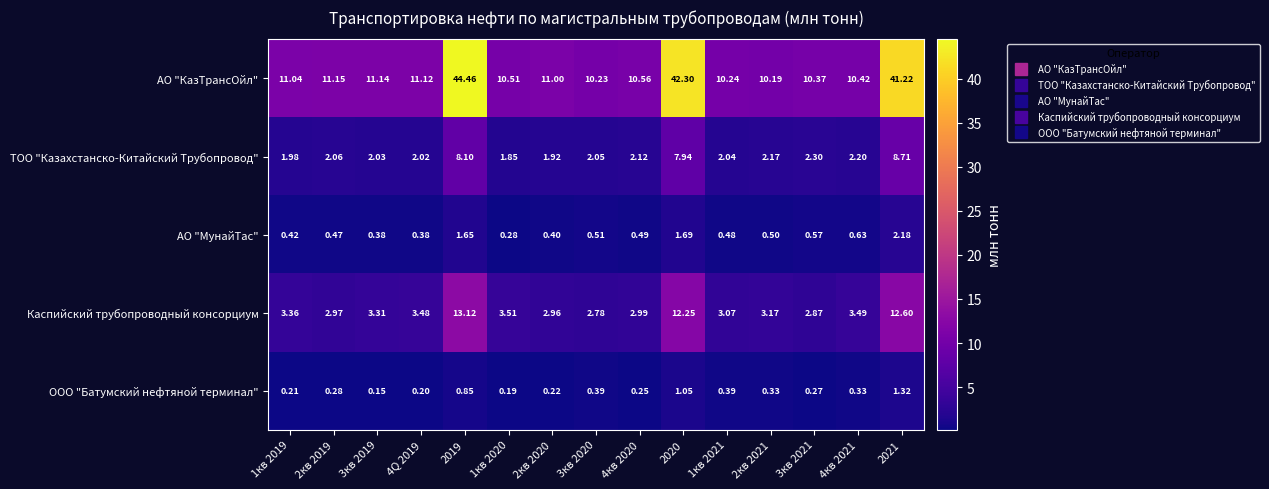

Count the number of data series in this chart.

5